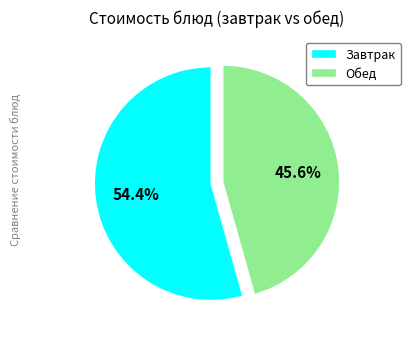

What percentage do Завтрак and Обед together represent?

100.0%